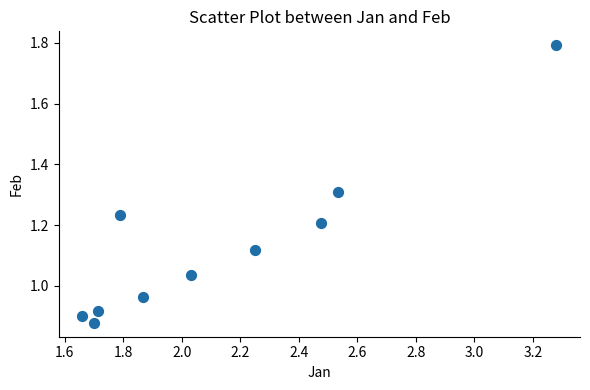

What is the range of X values (max minus min)?

1.6